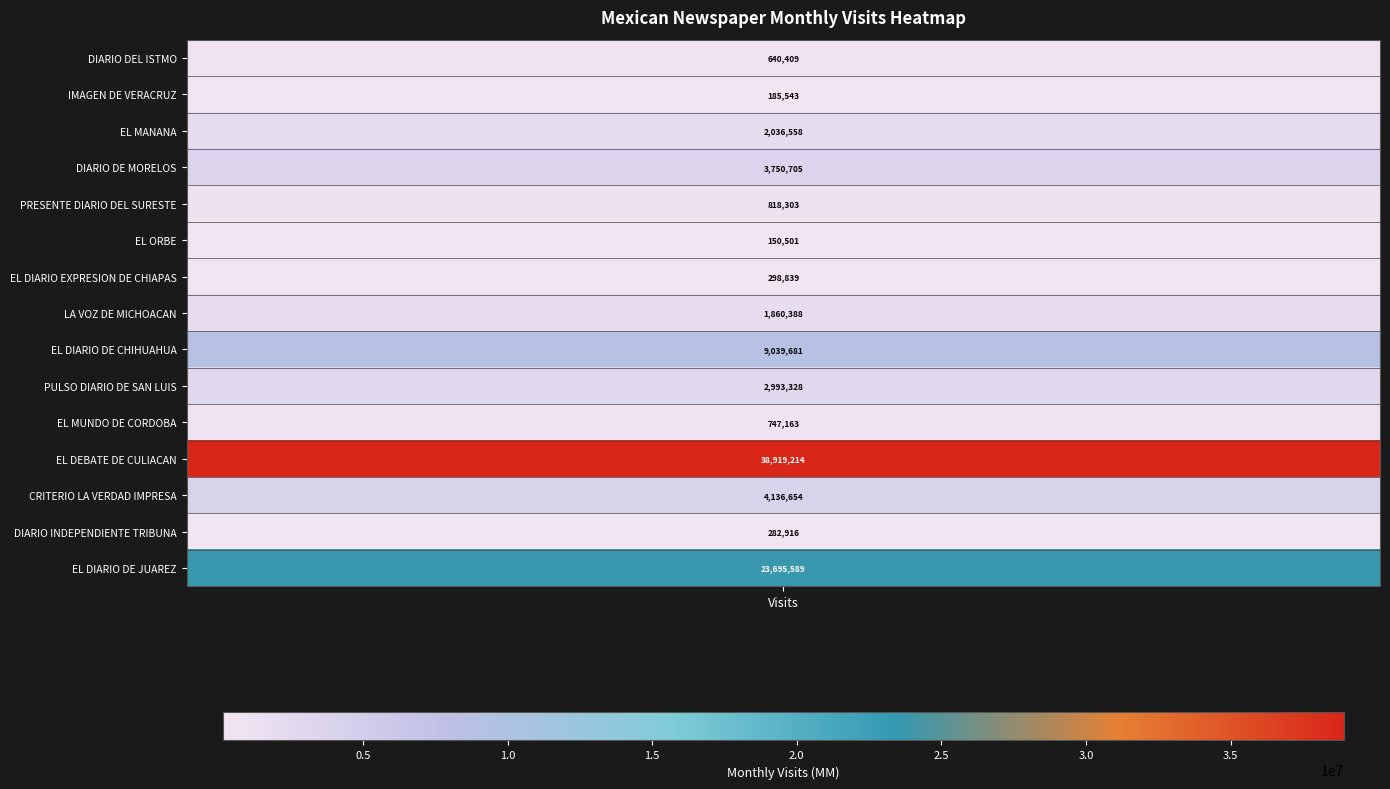

At which category does the chart reach its peak across all series?

11